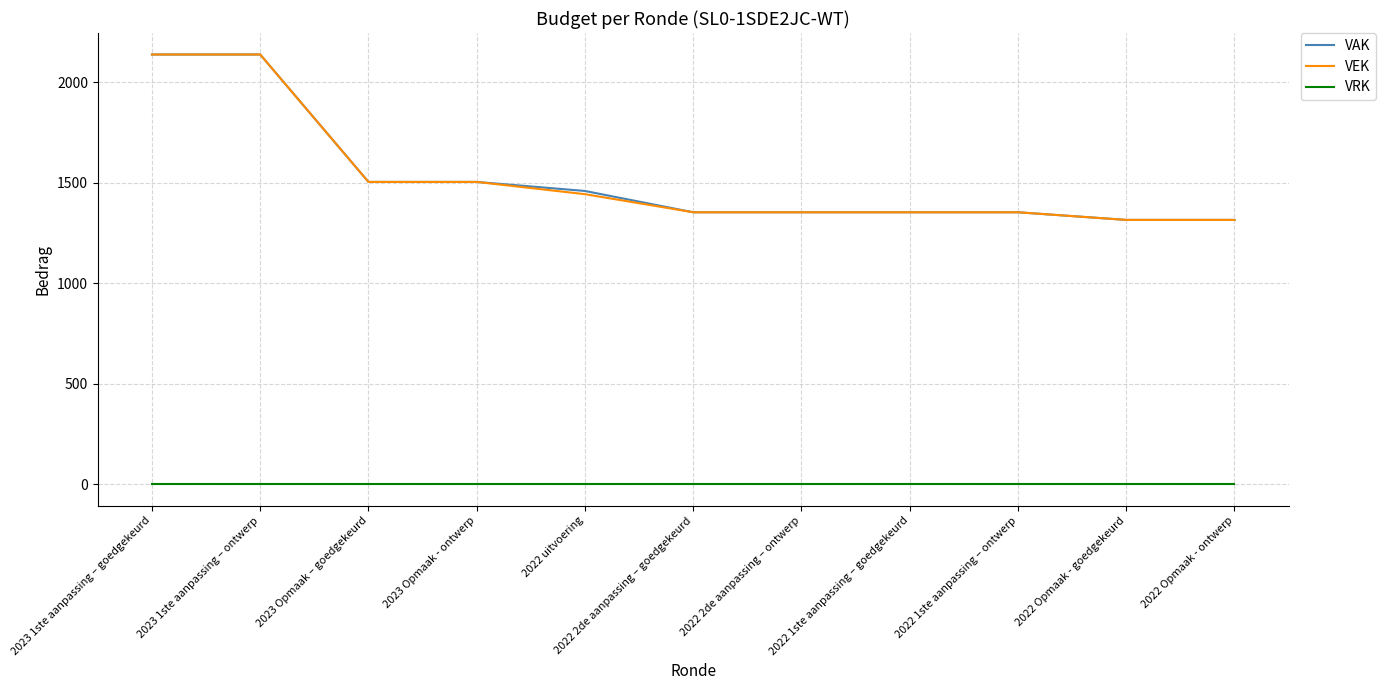

Reading right to left, transcribe all the data shown in this chart.

VAK: 2022 Opmaak - ontwerp=1315	2022 Opmaak - goedgekeurd=1315	2022 1ste aanpassing – ontwerp=1353	2022 1ste aanpassing – goedgekeurd=1353	2022 2de aanpassing – ontwerp=1353	2022 2de aanpassing – goedgekeurd=1353	2022 uitvoering=1459	2023 Opmaak - ontwerp=1504	2023 Opmaak – goedgekeurd=1504	2023 1ste aanpassing – ontwerp=2138	2023 1ste aanpassing – goedgekeurd=2138
VEK: 2022 Opmaak - ontwerp=1315	2022 Opmaak - goedgekeurd=1315	2022 1ste aanpassing – ontwerp=1353	2022 1ste aanpassing – goedgekeurd=1353	2022 2de aanpassing – ontwerp=1353	2022 2de aanpassing – goedgekeurd=1353	2022 uitvoering=1443	2023 Opmaak - ontwerp=1504	2023 Opmaak – goedgekeurd=1504	2023 1ste aanpassing – ontwerp=2138	2023 1ste aanpassing – goedgekeurd=2138
VRK: 2022 Opmaak - ontwerp=0	2022 Opmaak - goedgekeurd=0	2022 1ste aanpassing – ontwerp=0	2022 1ste aanpassing – goedgekeurd=0	2022 2de aanpassing – ontwerp=0	2022 2de aanpassing – goedgekeurd=0	2022 uitvoering=0	2023 Opmaak - ontwerp=0	2023 Opmaak – goedgekeurd=0	2023 1ste aanpassing – ontwerp=0	2023 1ste aanpassing – goedgekeurd=0